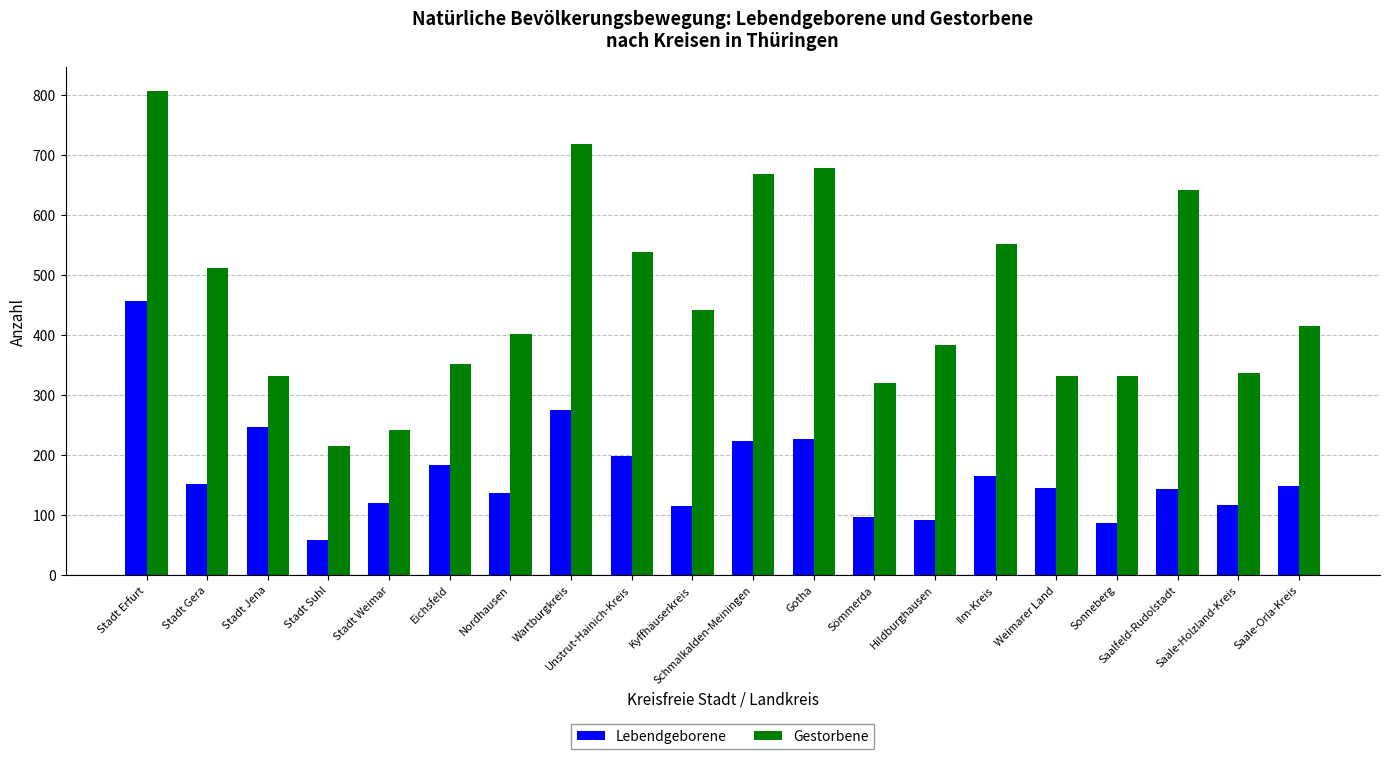

List the series in order of their peak value, highest first.

Gestorbene, Lebendgeborene